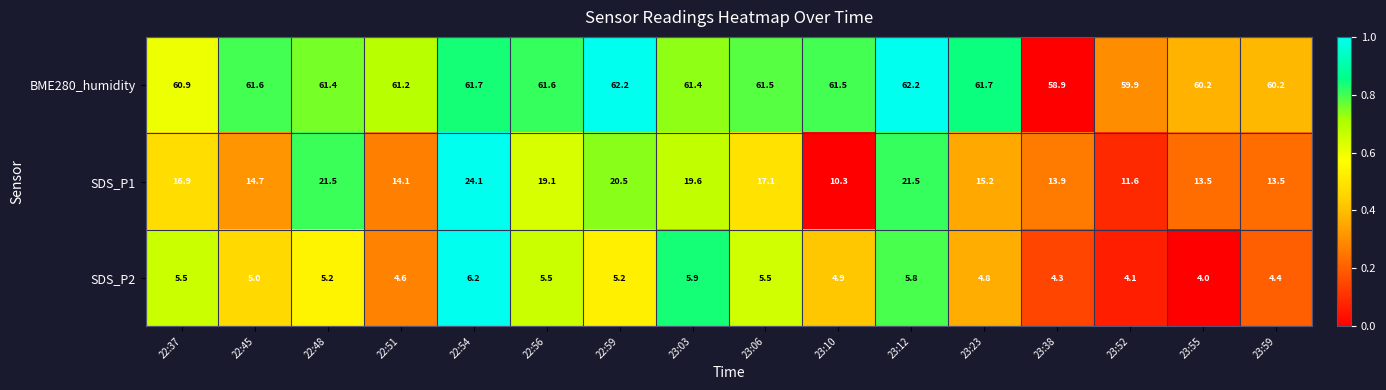

How many data points does each series have?

16